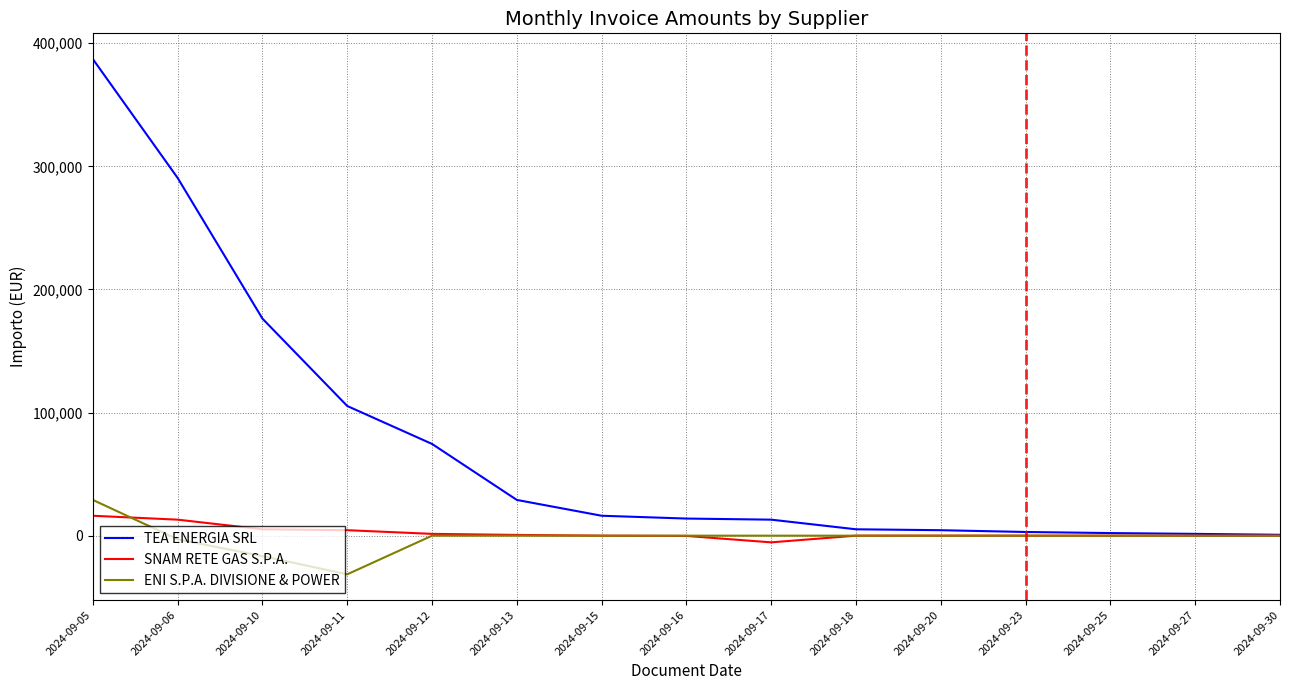

Which series has the largest total across all categories?

TEA ENERGIA SRL